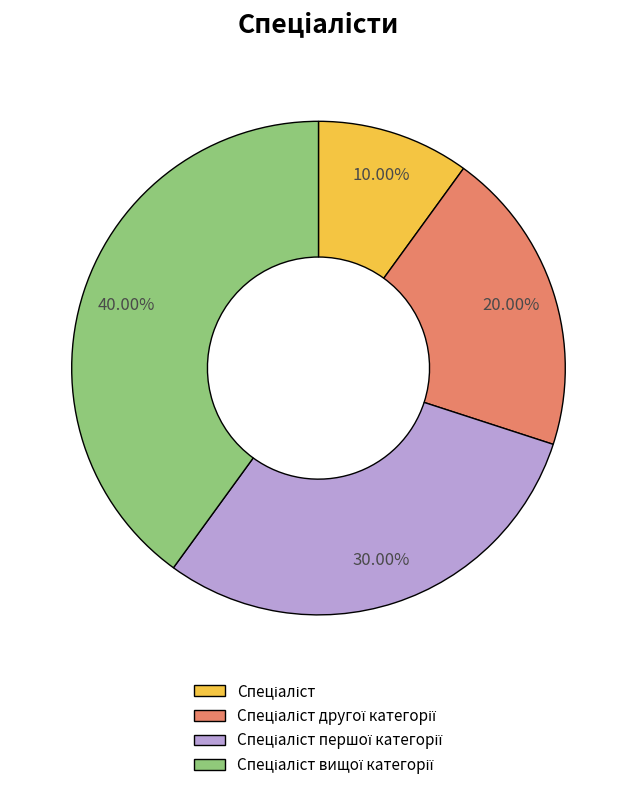

Does any single category account for the majority?

No